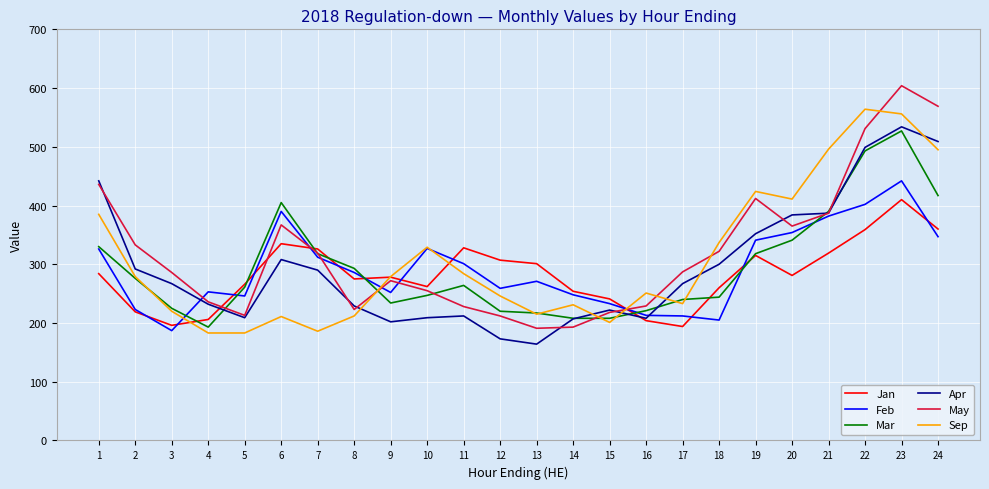

At which category is the sum across all series the highest?

23